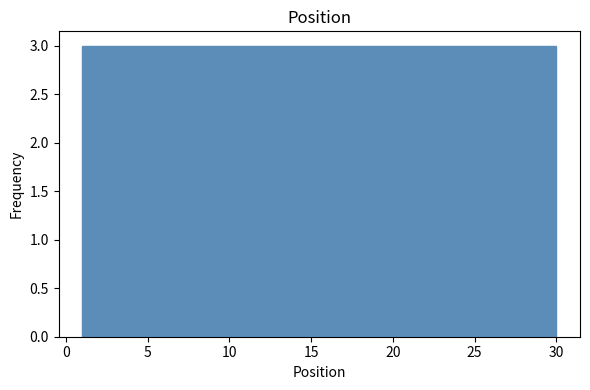

Reading left to right, list every bar in this chart as the range it spans on the x-axis followed by its height. Neither the bar edges nor the heights are printed on the chart, so give them approximately, as read against the axes.

1.0 to 3.9: 3
3.9 to 6.8: 3
6.8 to 9.7: 3
9.7 to 12.6: 3
12.6 to 15.5: 3
15.5 to 18.4: 3
18.4 to 21.3: 3
21.3 to 24.2: 3
24.2 to 27.1: 3
27.1 to 30.0: 3